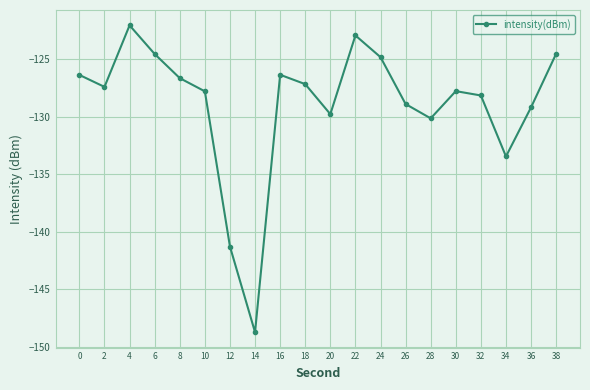

What is the sum of all values?

-2577.7